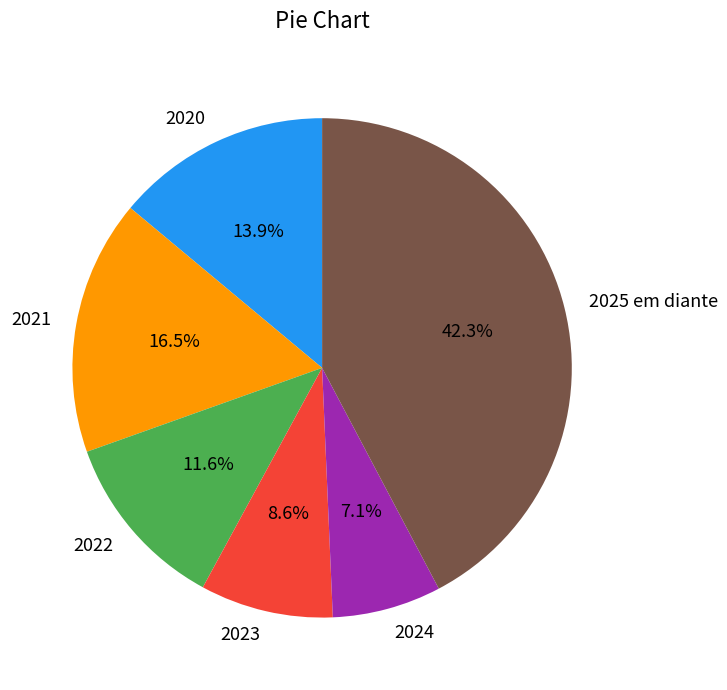

To the nearest percent, what is the combined percentage of 2025 em diante and 2023?

51%